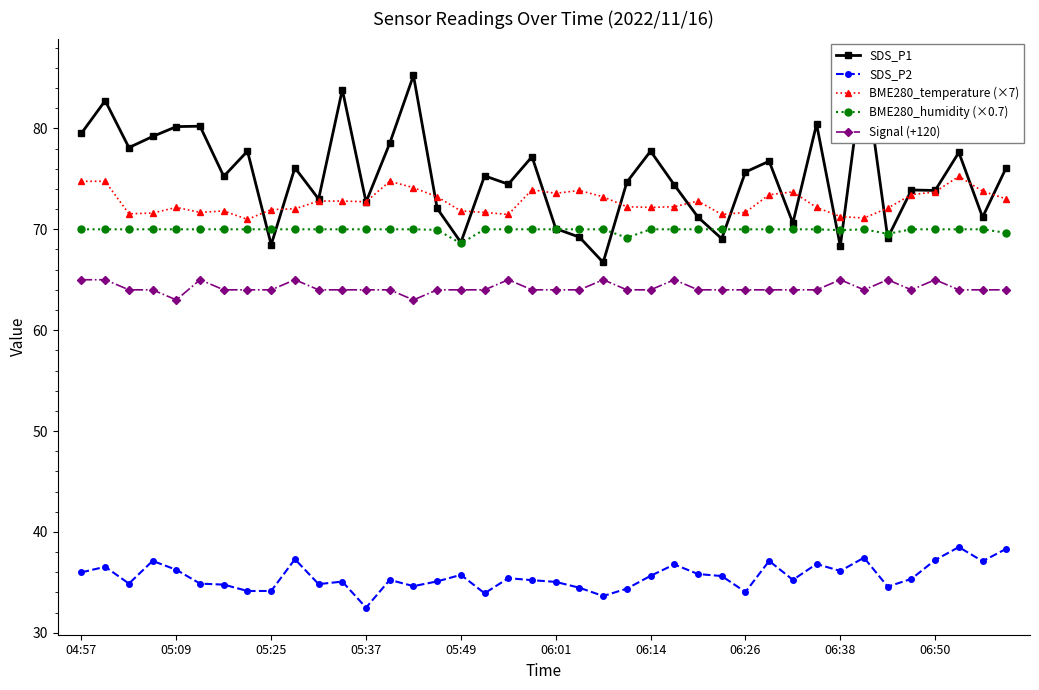

Count the number of categories in the chart.

40